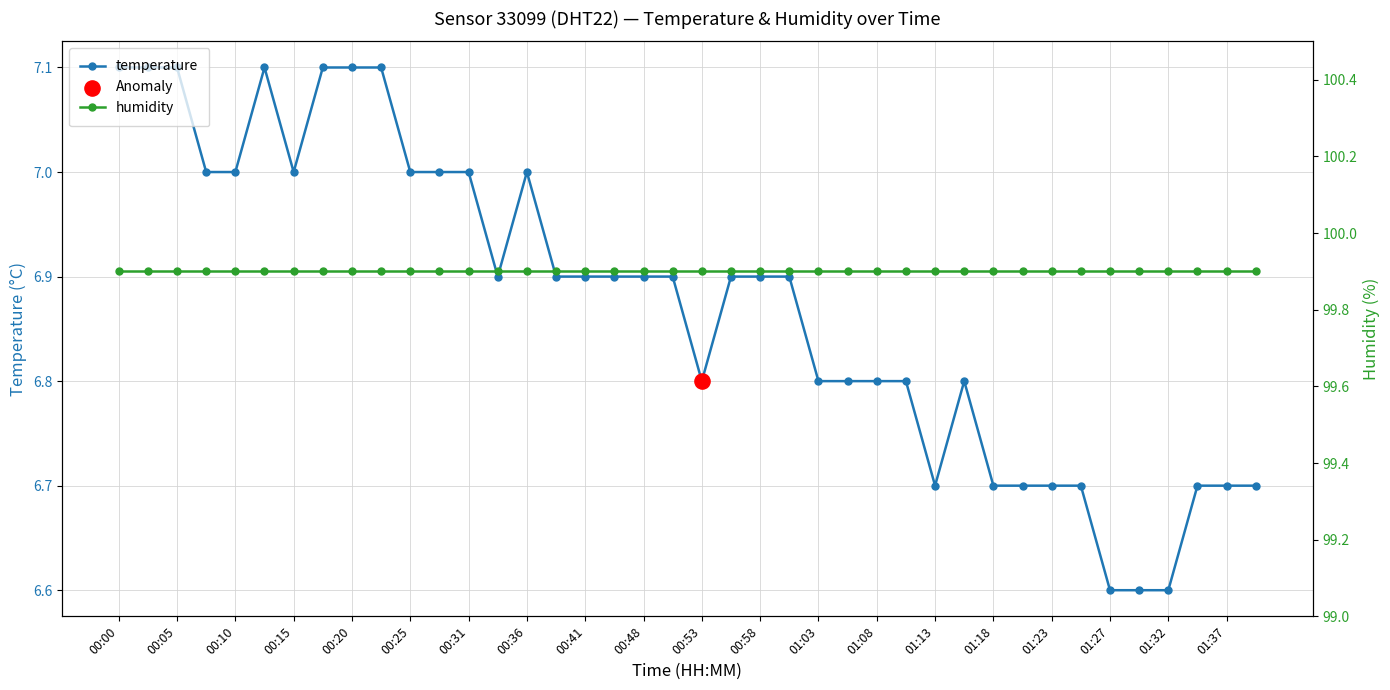

Which series reaches the minimum Y coordinate?

temperature